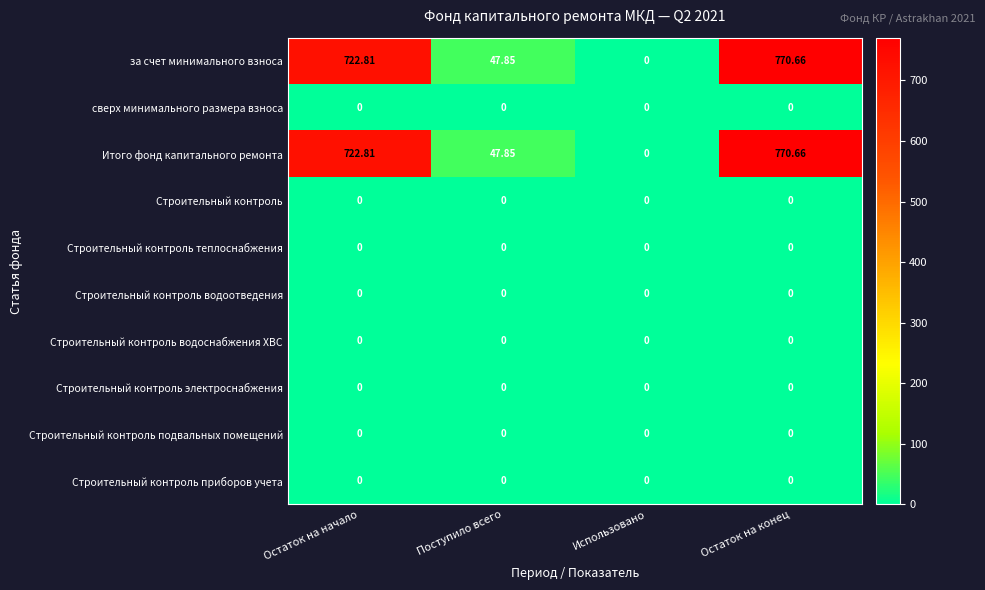

At which label does Итого фонд капитального ремонта first exceed 722?

Остаток на начало